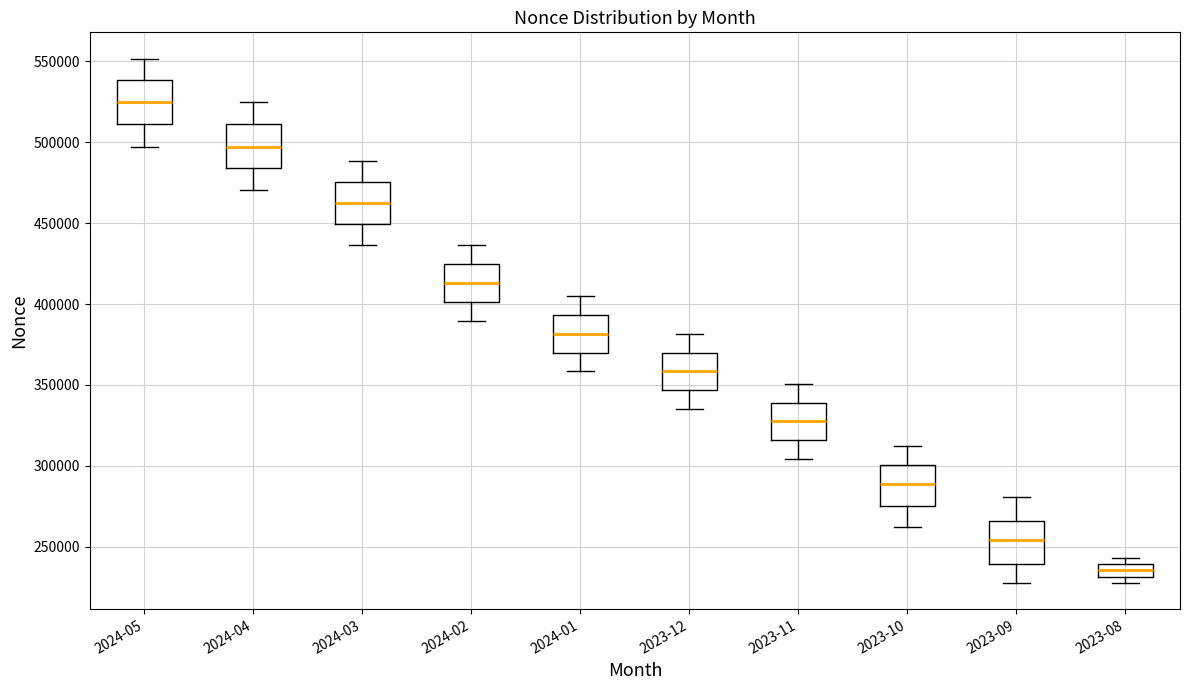

Reading left to right, read every box against the y-axis: the position of its median line, the range the box covers, and the ends of its whiskers. The values are not printed on the chart, so give them approximately, as read against the axis.

2024-05: median 525000, box 510000 to 540000, whiskers 495000 to 550000
2024-04: median 495000, box 485000 to 510000, whiskers 470000 to 525000
2024-03: median 460000, box 450000 to 475000, whiskers 435000 to 490000
2024-02: median 415000, box 400000 to 425000, whiskers 390000 to 435000
2024-01: median 380000, box 370000 to 395000, whiskers 360000 to 405000
2023-12: median 360000, box 345000 to 370000, whiskers 335000 to 380000
2023-11: median 330000, box 315000 to 340000, whiskers 305000 to 350000
2023-10: median 290000, box 275000 to 300000, whiskers 260000 to 310000
2023-09: median 255000, box 240000 to 265000, whiskers 230000 to 280000
2023-08: median 235000, box 230000 to 240000, whiskers 230000 (below the box's lower edge) to 245000